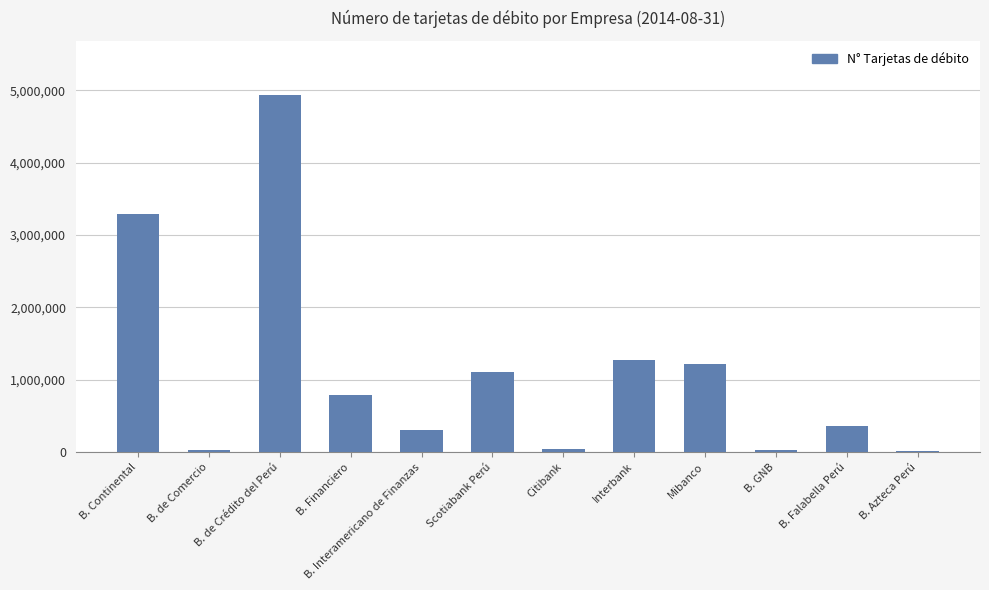

At which label is the value closest to 2477337?

B. Continental